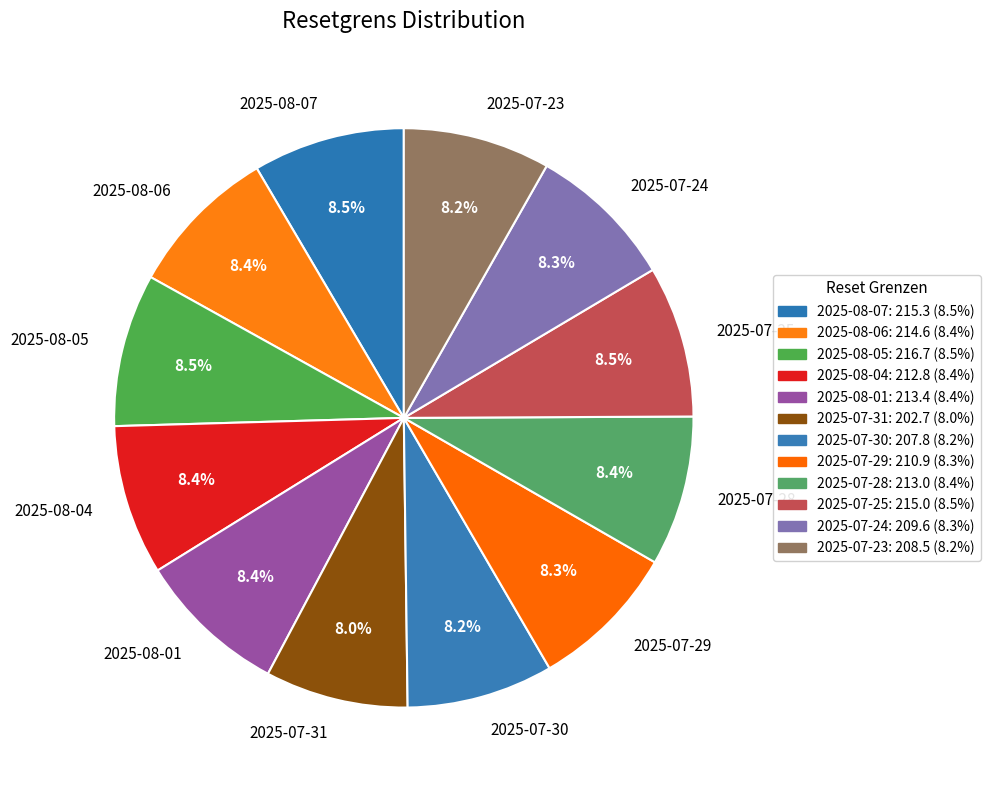

True or false: 2025-08-04 accounts for 1% of the total.

False